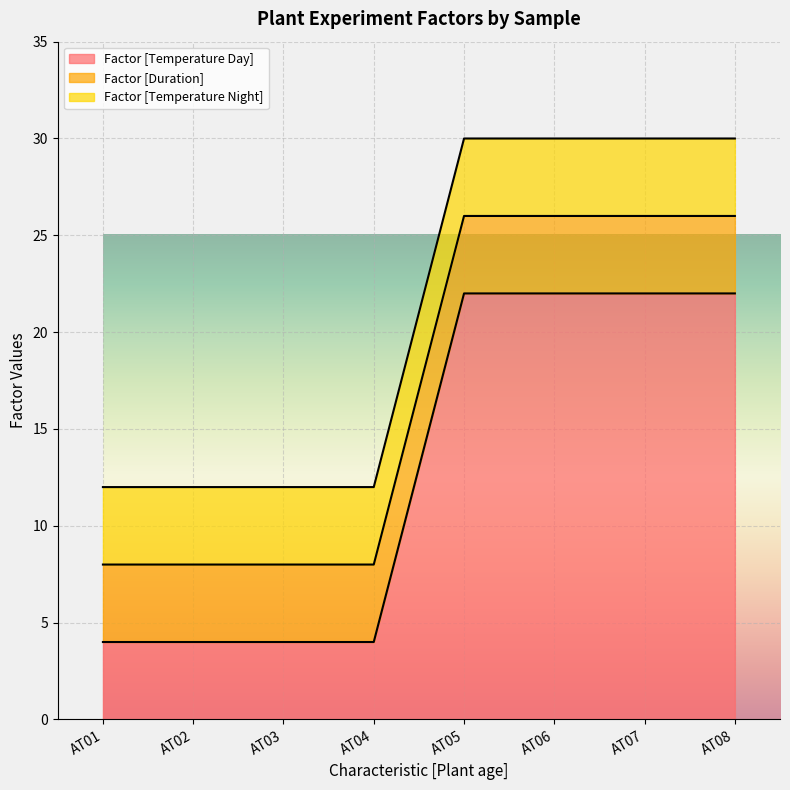

Count the number of categories in the chart.

8